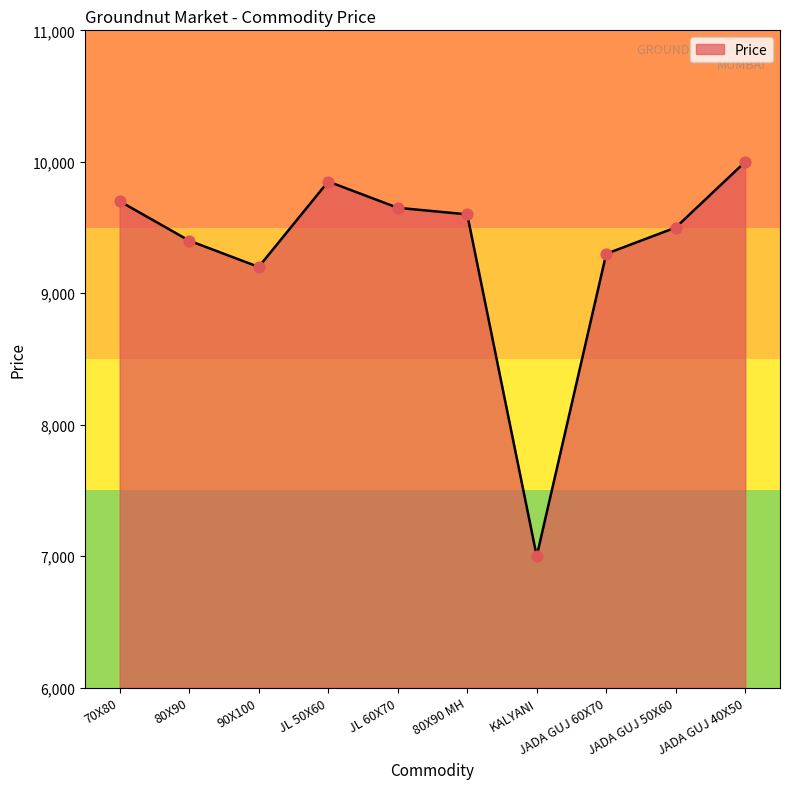

What is the change in value from 70X80 to 80X90 MH?

-100